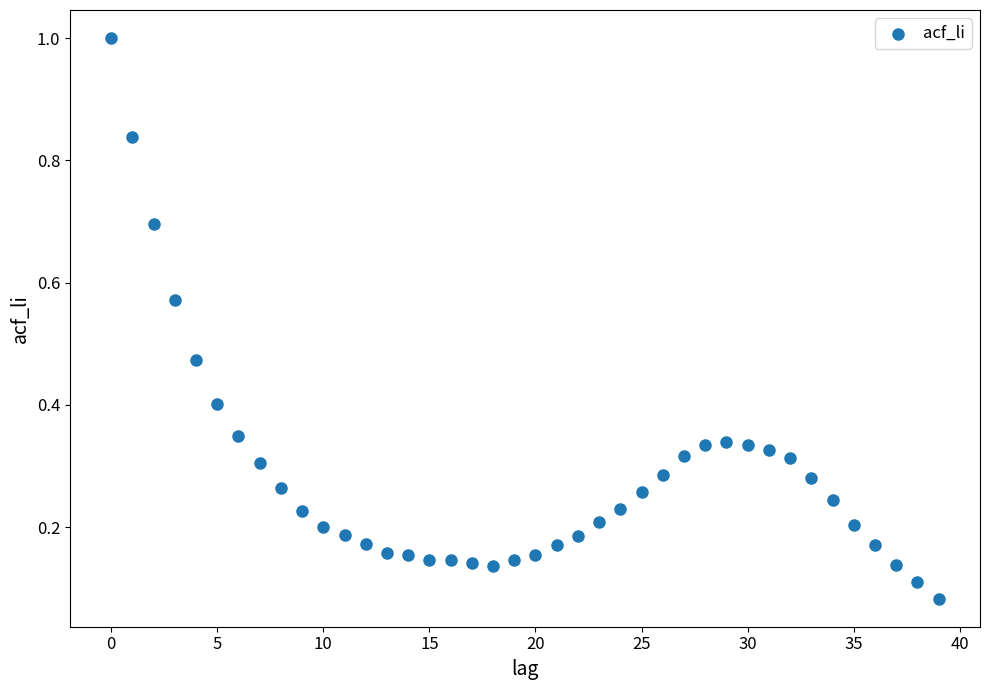

What is the range of Y values (max minus min)?

0.9